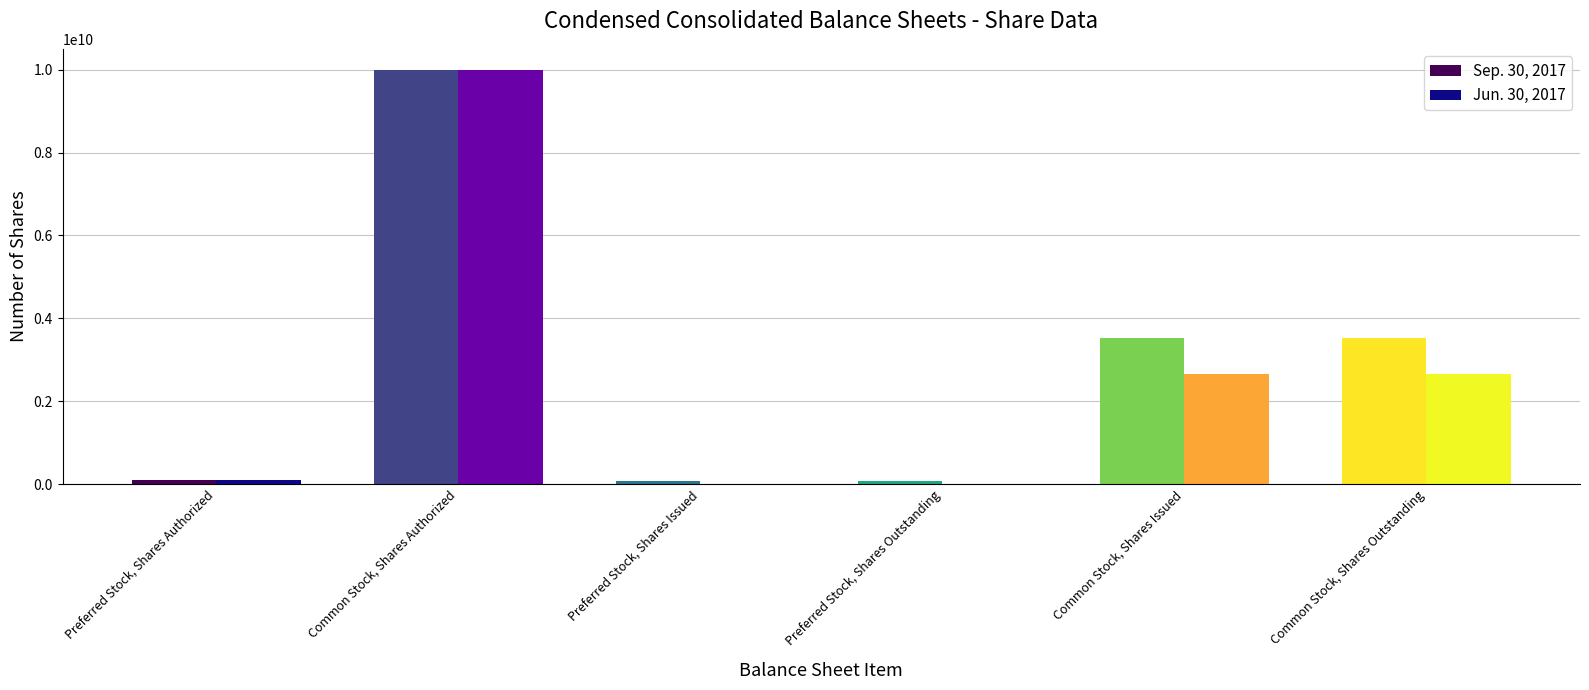

Rank the series by their average value, from lowest to highest.

Jun. 30, 2017, Sep. 30, 2017